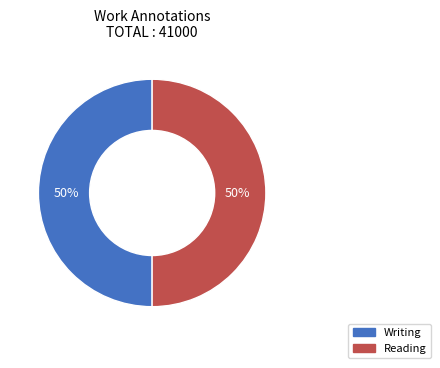

Combined, do Reading and Writing account for over 50%?

Yes